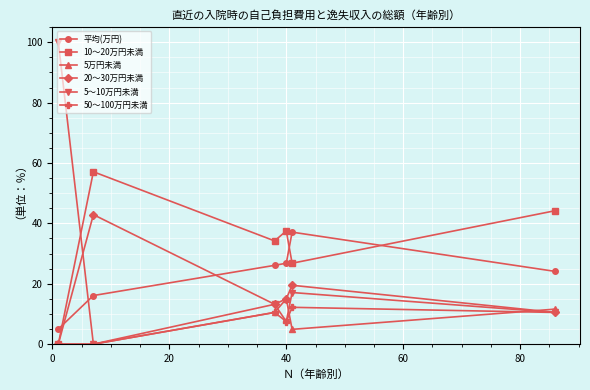

What is the maximum value for 5万円未満?

15.0